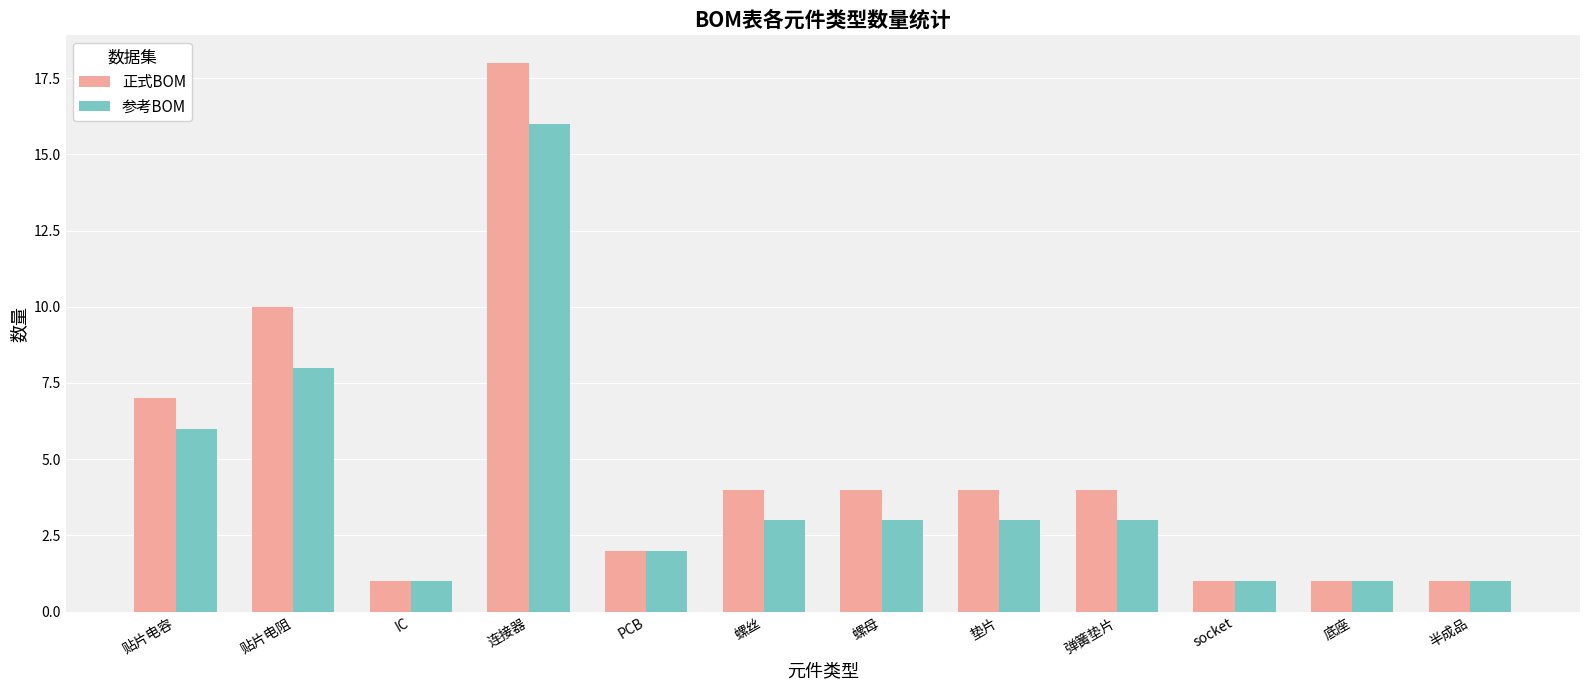

List the series in order of their peak value, highest first.

正式BOM, 参考BOM